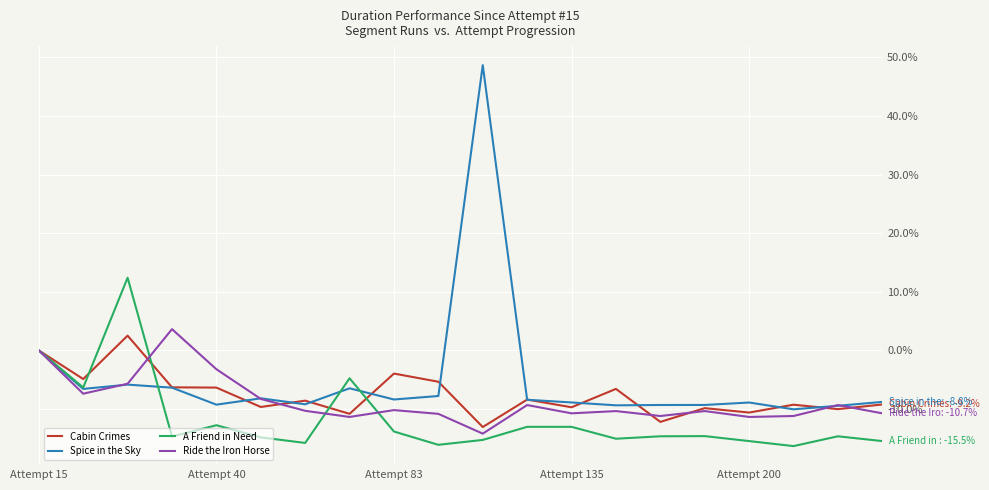

Is this an area chart (filled region under the line)?

No